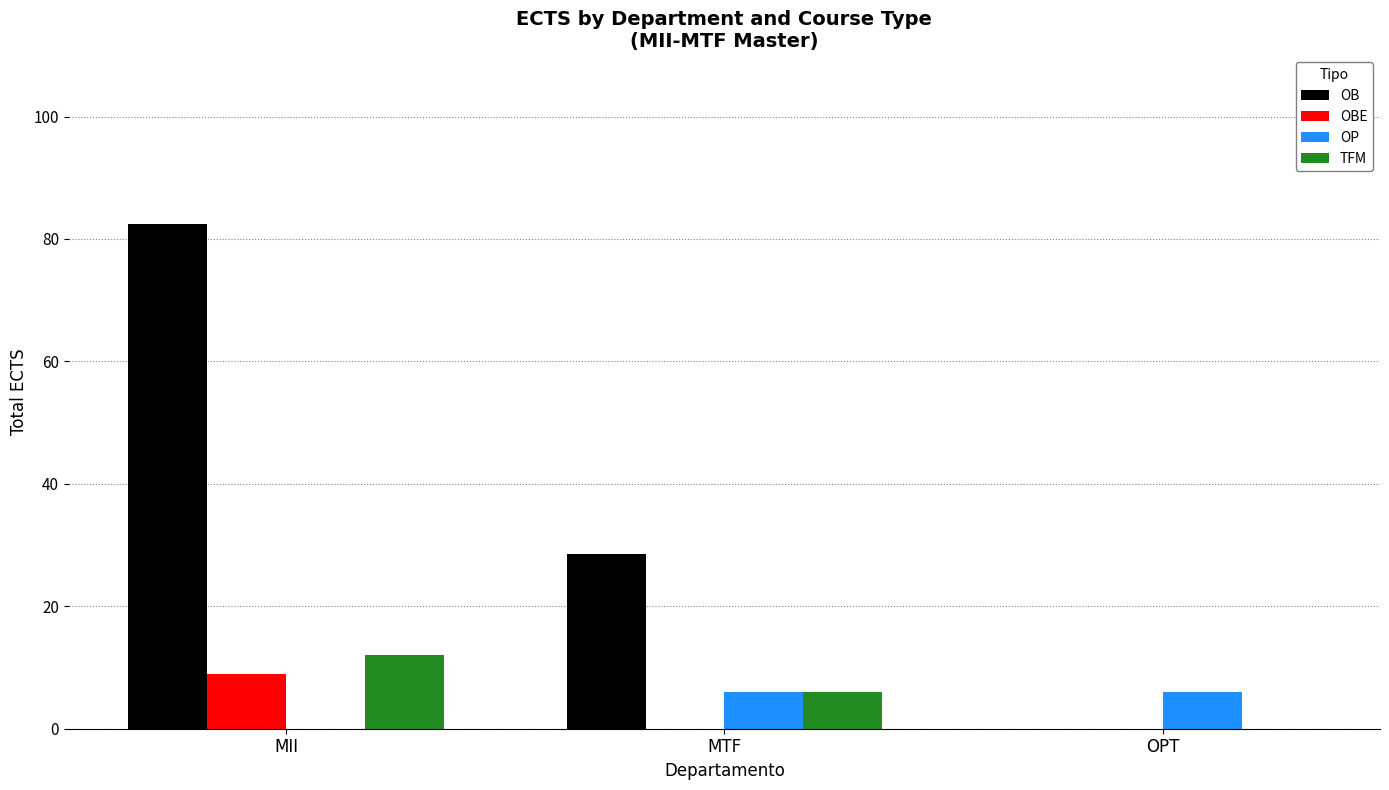

Reading left to right, list all the values displayed in this chart.

OB: MII=82.5	MTF=28.5	OPT=0.0
OBE: MII=9.0	MTF=0.0	OPT=0.0
OP: MII=0.0	MTF=6.0	OPT=6.0
TFM: MII=12.0	MTF=6.0	OPT=0.0